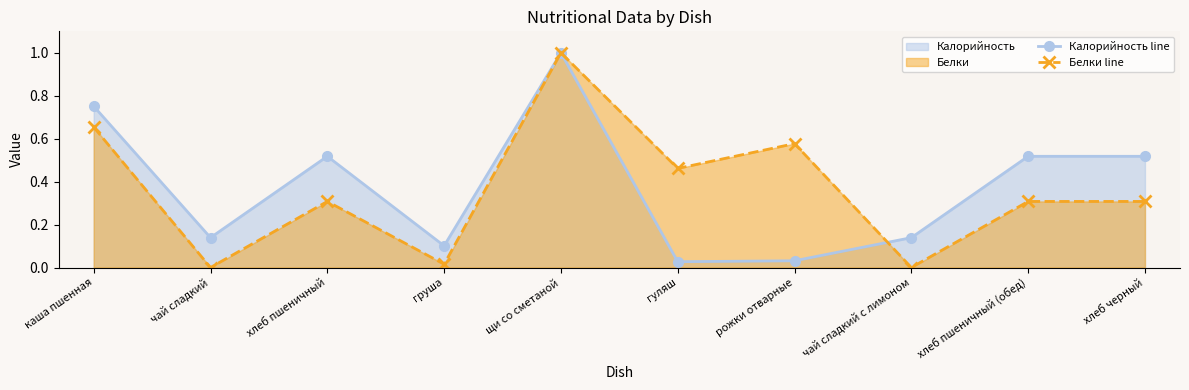

True or false: Калорийность line has a value of 0.1 at чай сладкий.

False